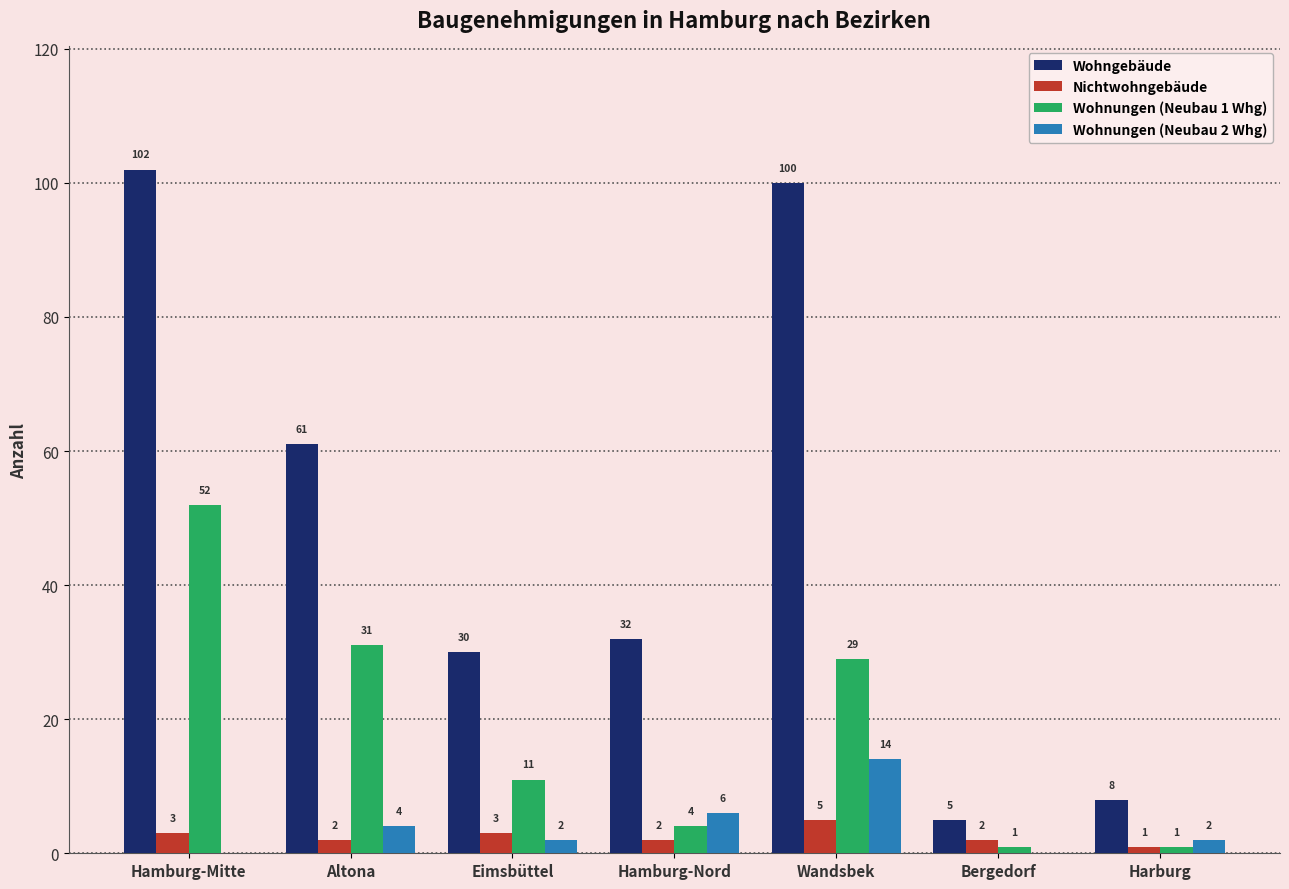

What is the maximum value for Wohnungen (Neubau 1 Whg)?

52